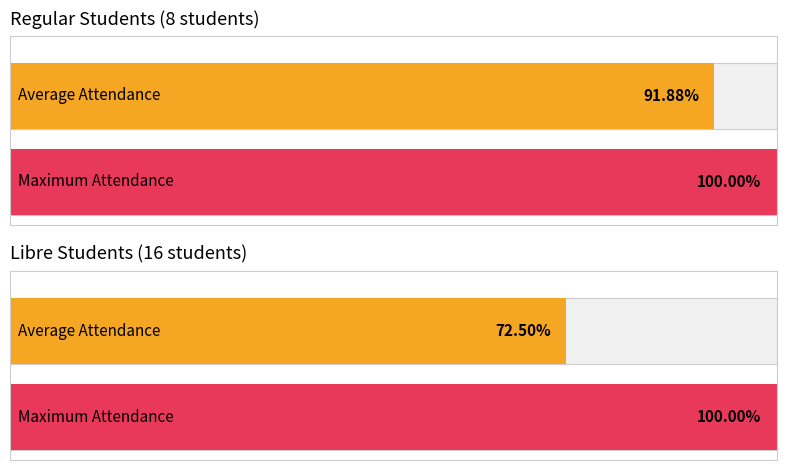

How many bars are there in each group?

2